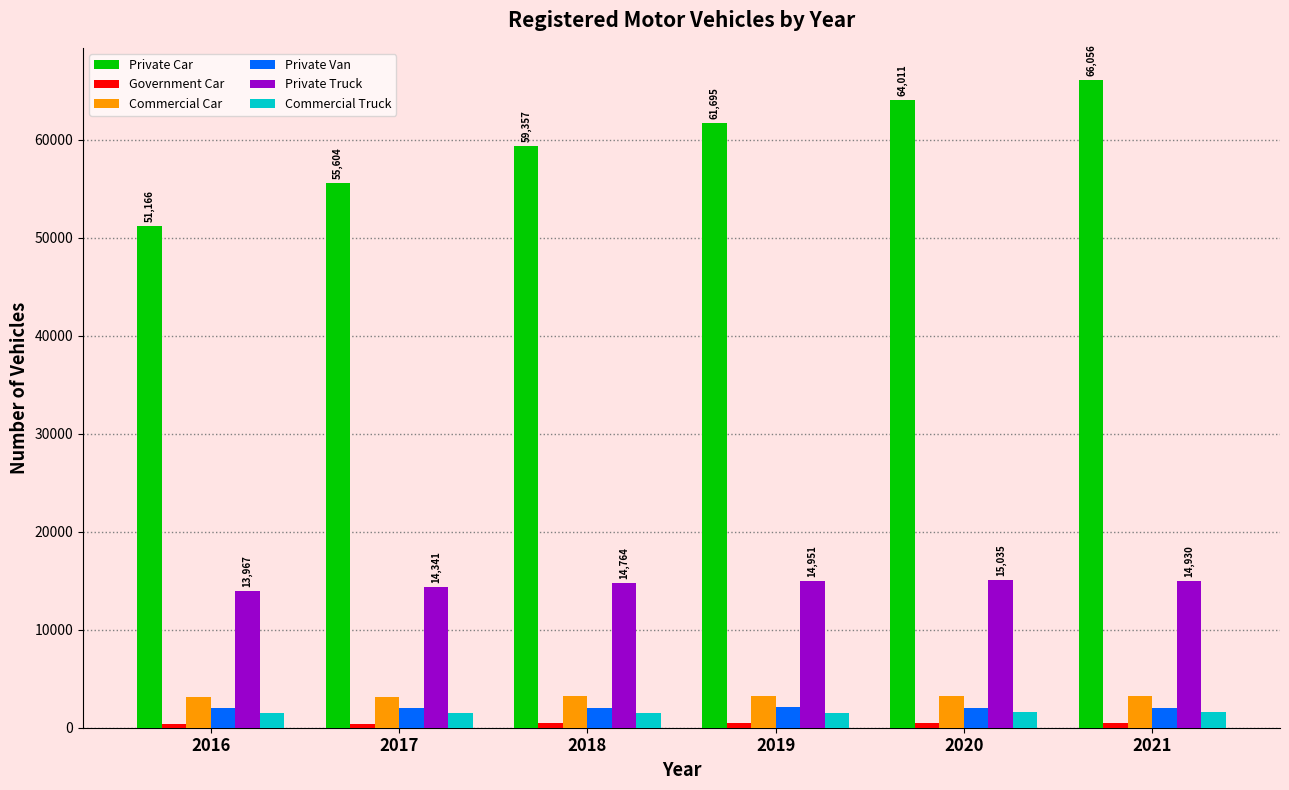

At which label is Private Car closest to 58611?

2018